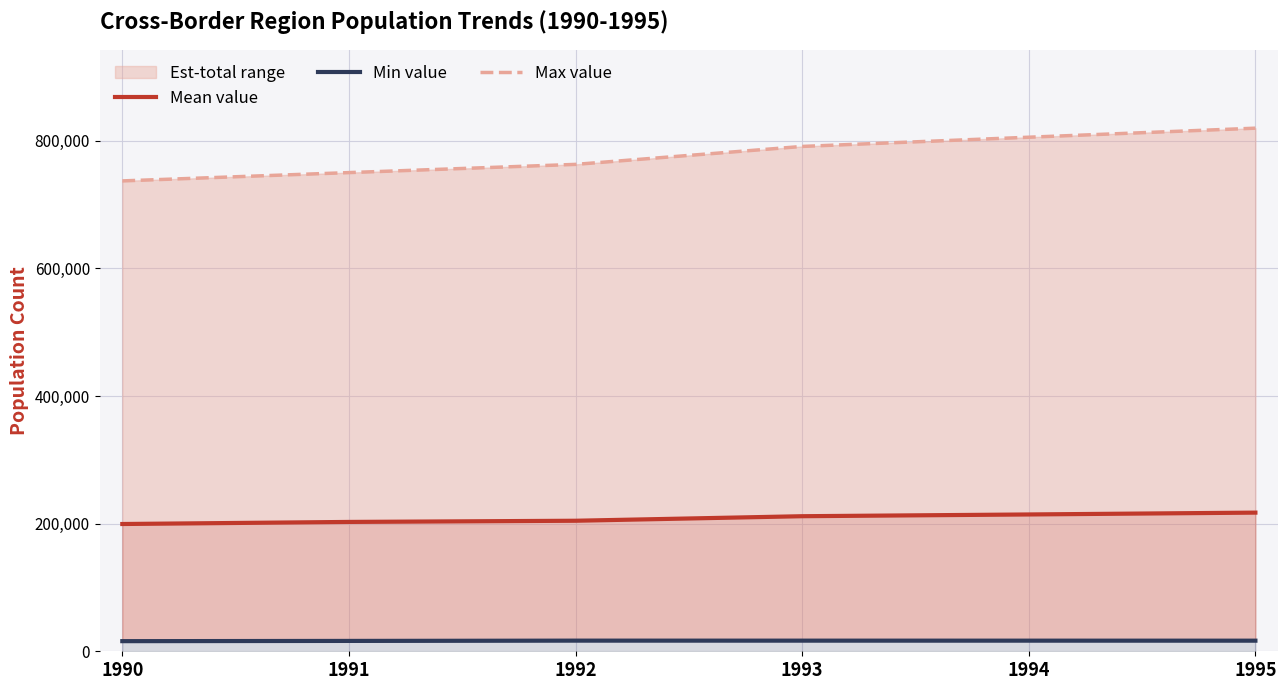

Rank the series at 1991 from highest to lowest value.

Max value, Mean value, Min value